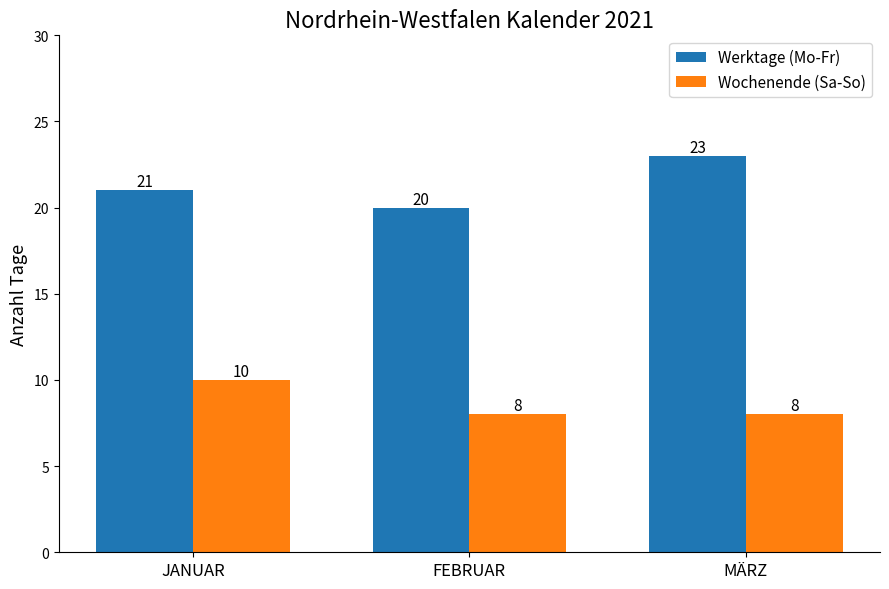

What is the label of the 2nd bar from the left?

FEBRUAR